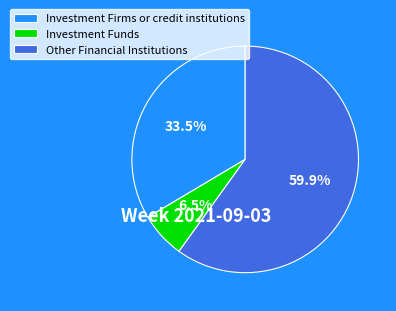

Is there a majority slice in this chart?

Yes